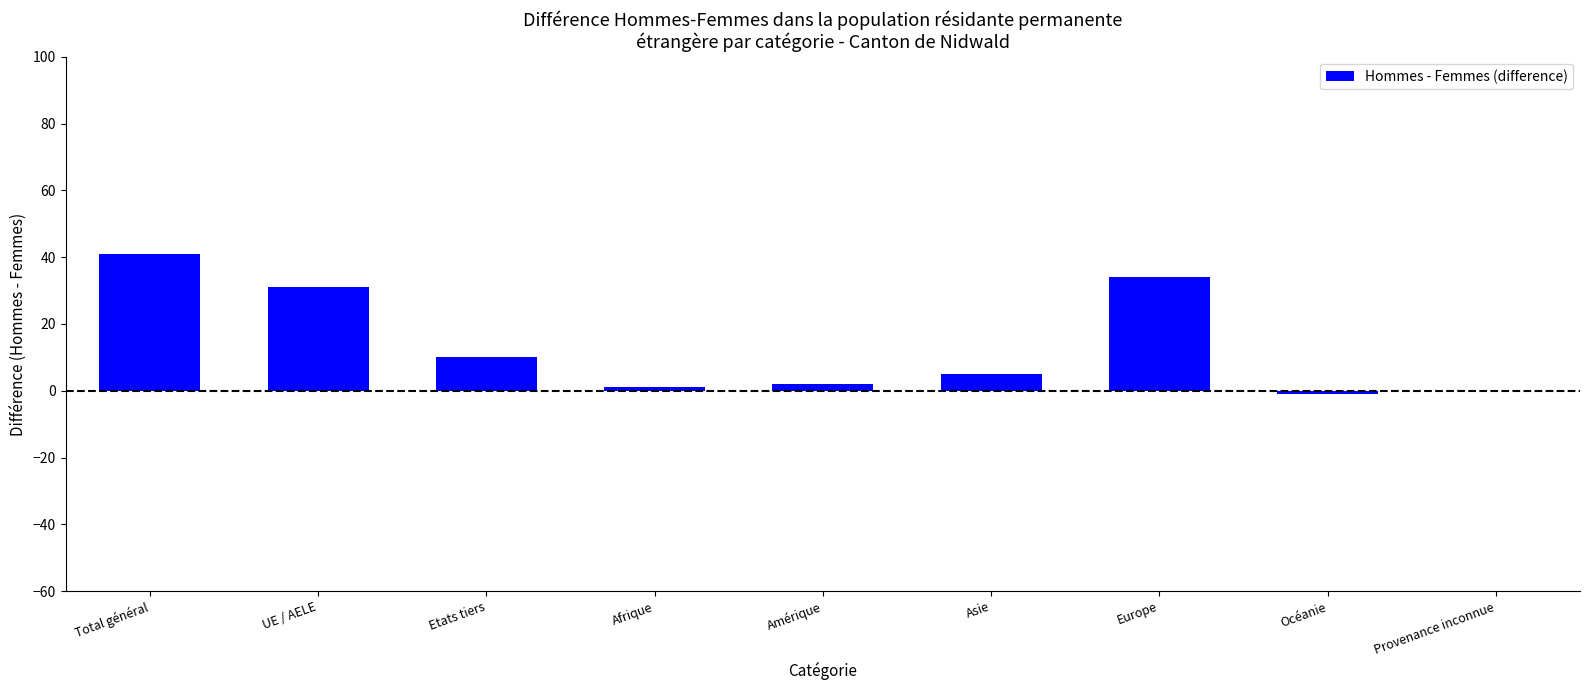

The value at Total général is 72. True or false?

False